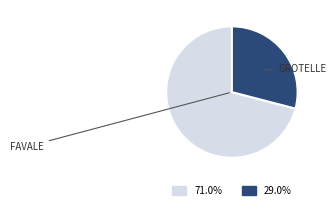

Rank the categories by value from lowest to highest.

GROTELLE, FAVALE